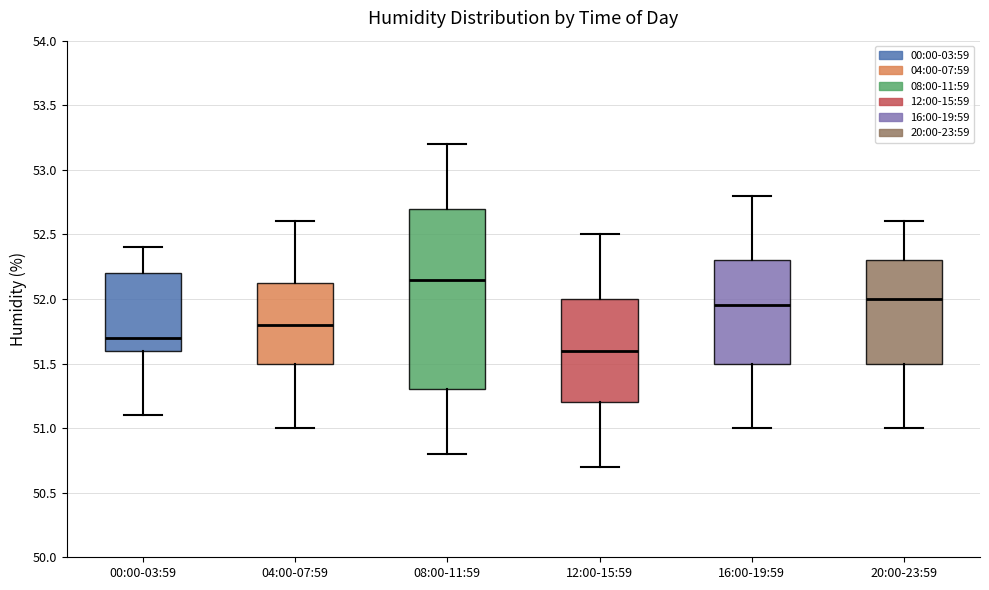

Which box's median line is the highest?

08:00-11:59